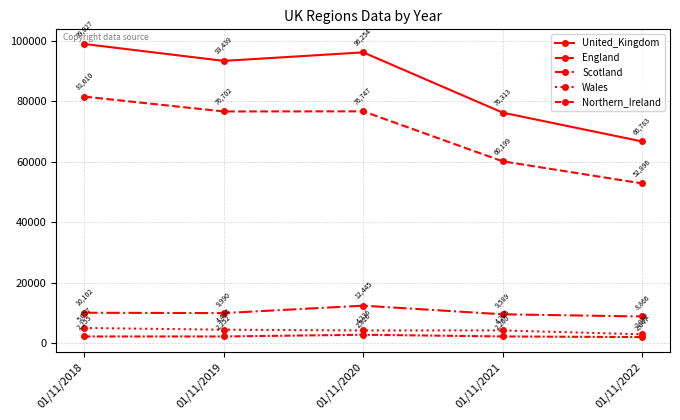

At 01/11/2021, list the series in order from largest to smallest.

United_Kingdom, England, Scotland, Wales, Northern_Ireland